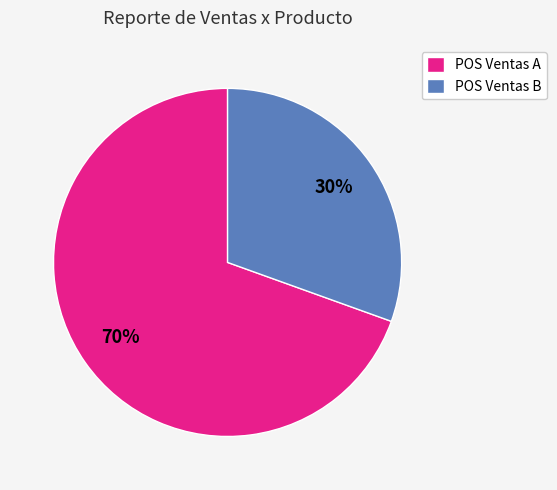

To the nearest percent, what is the combined percentage of POS Ventas A and POS Ventas B?

100%